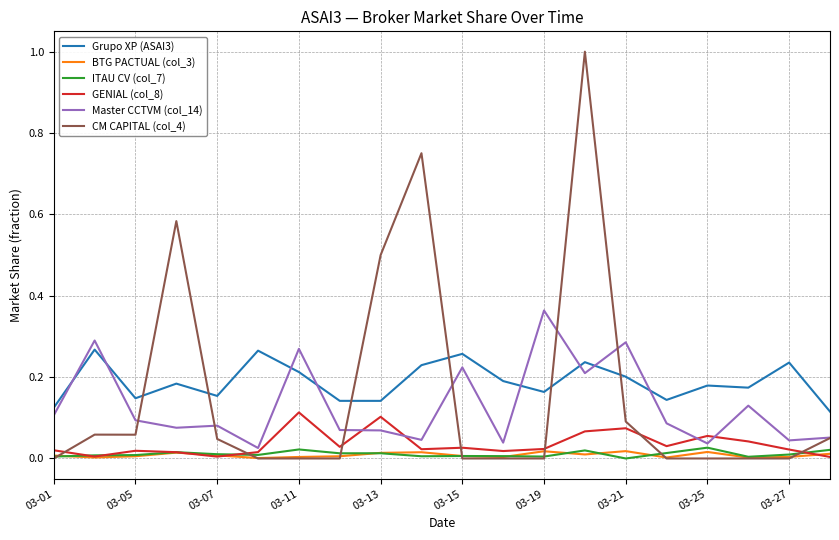

How many lines are shown in the chart?

6